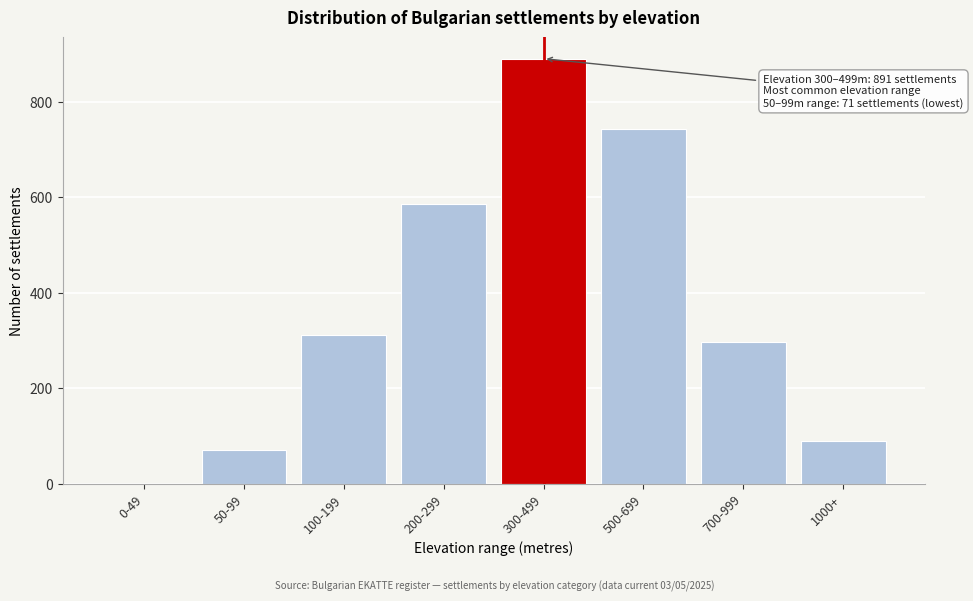

Reading right to left, extract all data points from this chart.

1000+=89	700-999=298	500-699=743	300-499=891	200-299=587	100-199=312	50-99=71	0-49=0